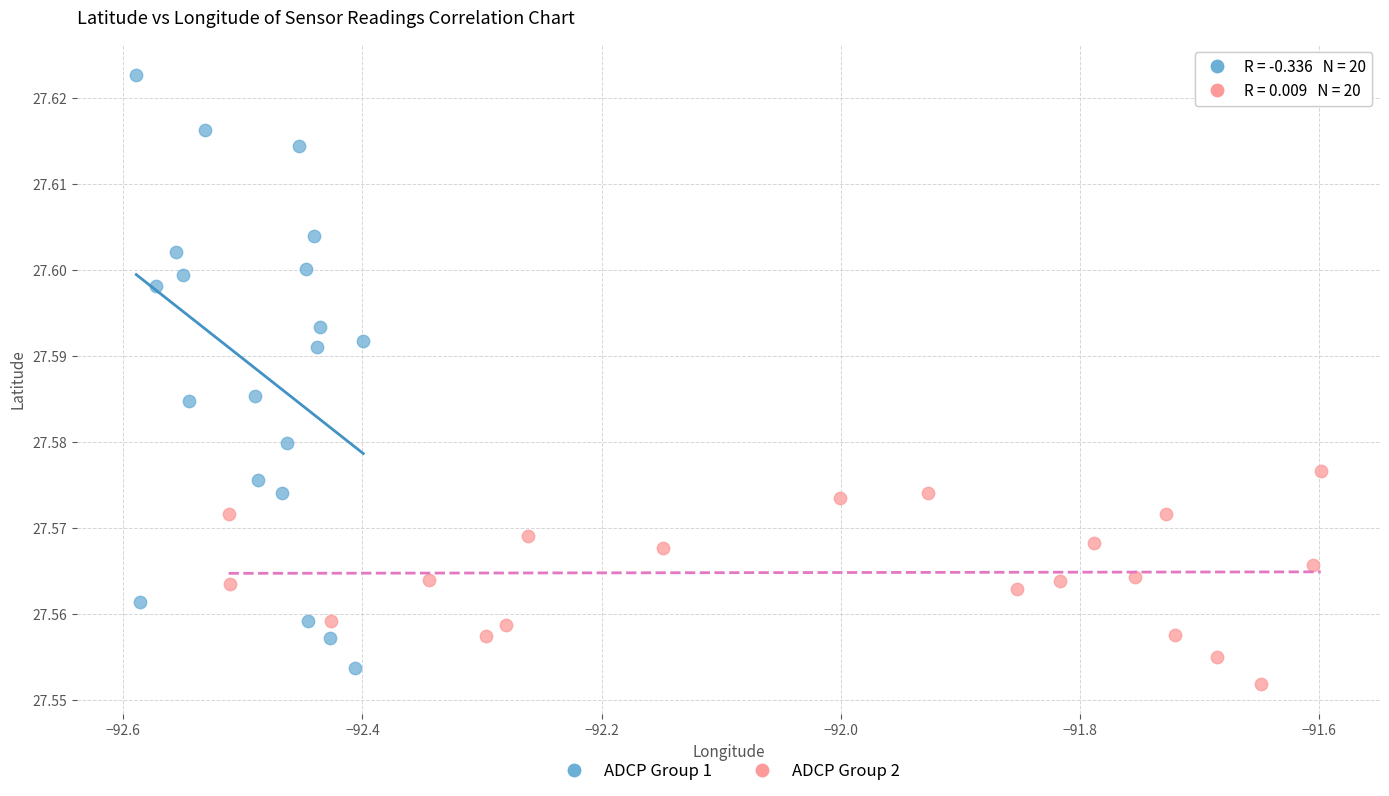

Which series contains the highest Y value?

ADCP Group 1